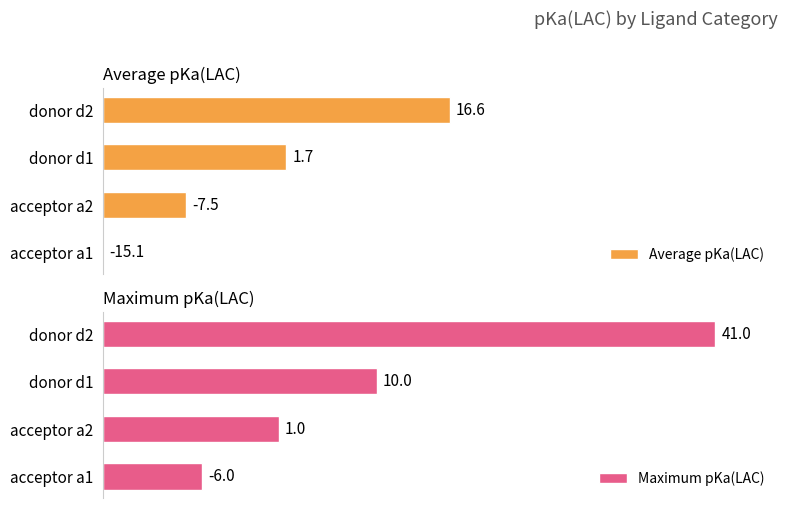

Which series changed the most between acceptor a2 and donor d2?

Maximum pKa(LAC)